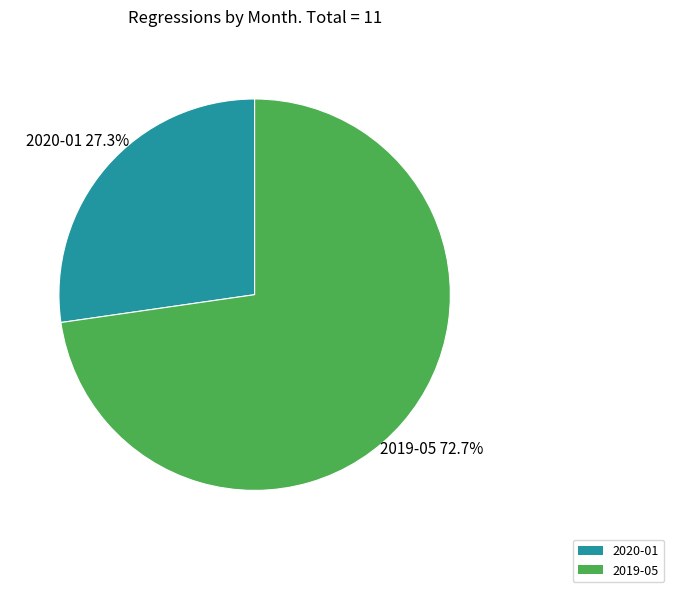

Between 2020-01 and 2019-05, which is larger?

2019-05